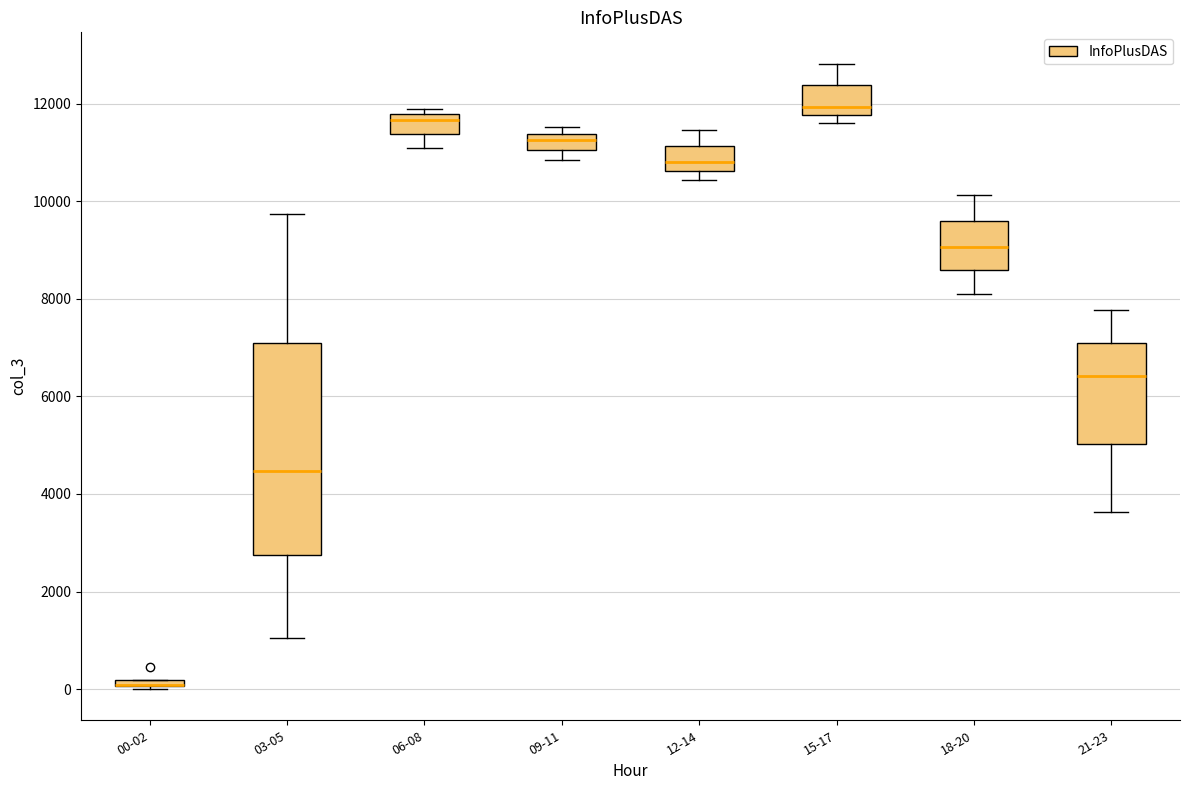

Which box is the tallest, from its lower edge to its upper edge?

03-05